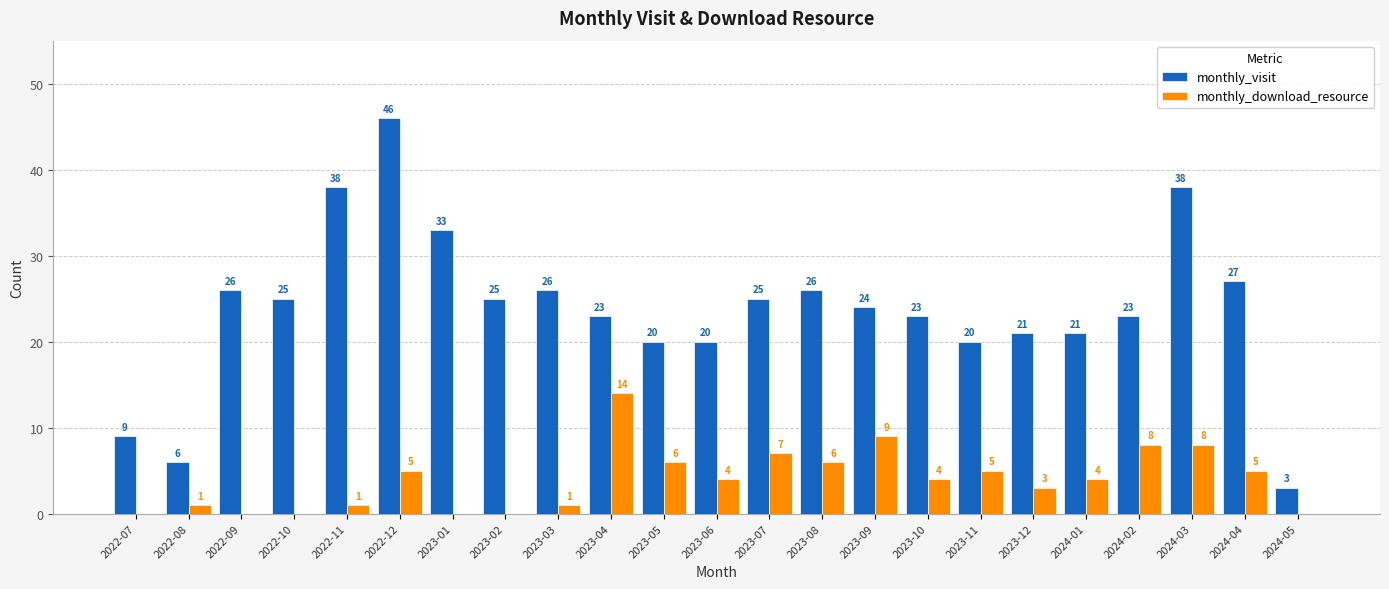

At which label is monthly_visit closest to 24?

2023-09